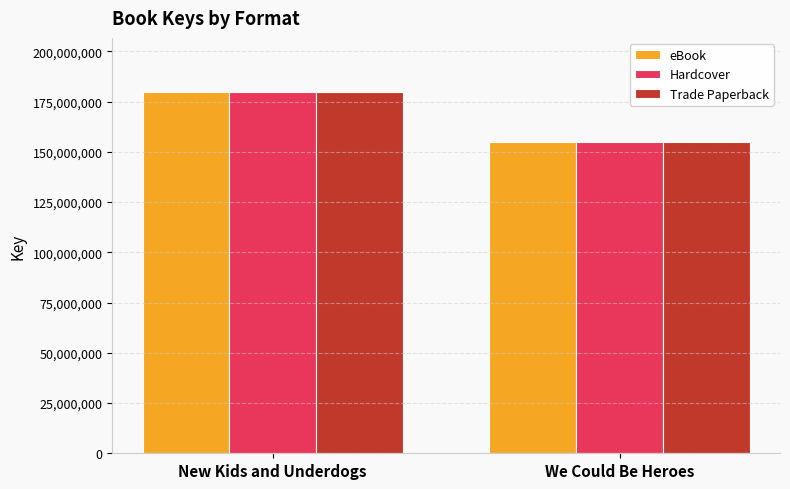

Is the value of eBook at We Could Be Heroes greater than the value of Hardcover at New Kids and Underdogs?

No